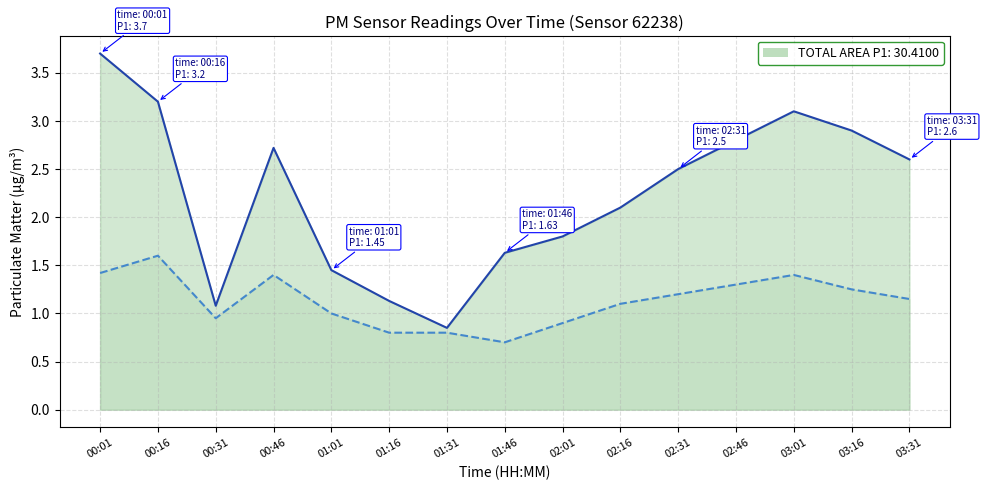

What is the difference between the maximum and minimum values in the P1 line series?

2.9